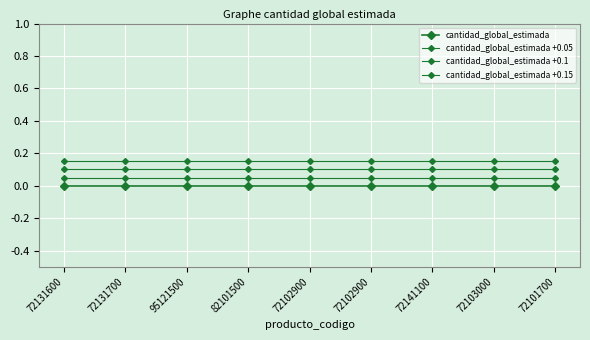

Count the number of data series in this chart.

4